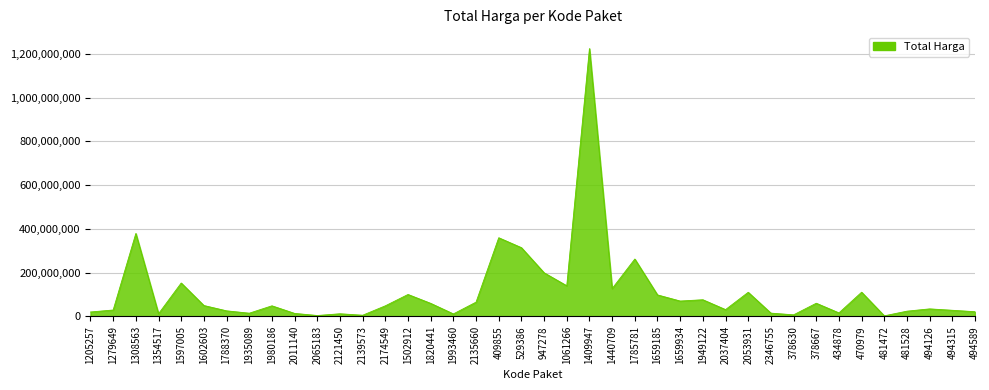

What is the maximum value shown in the chart?

1224682000